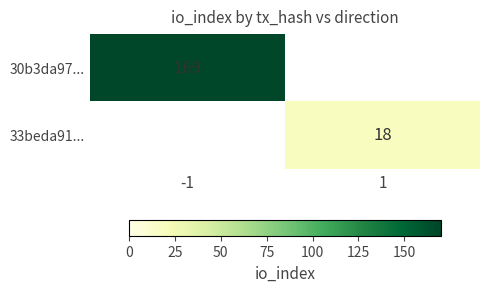

The 33beda91... series shows 26 at 1. True or false?

False